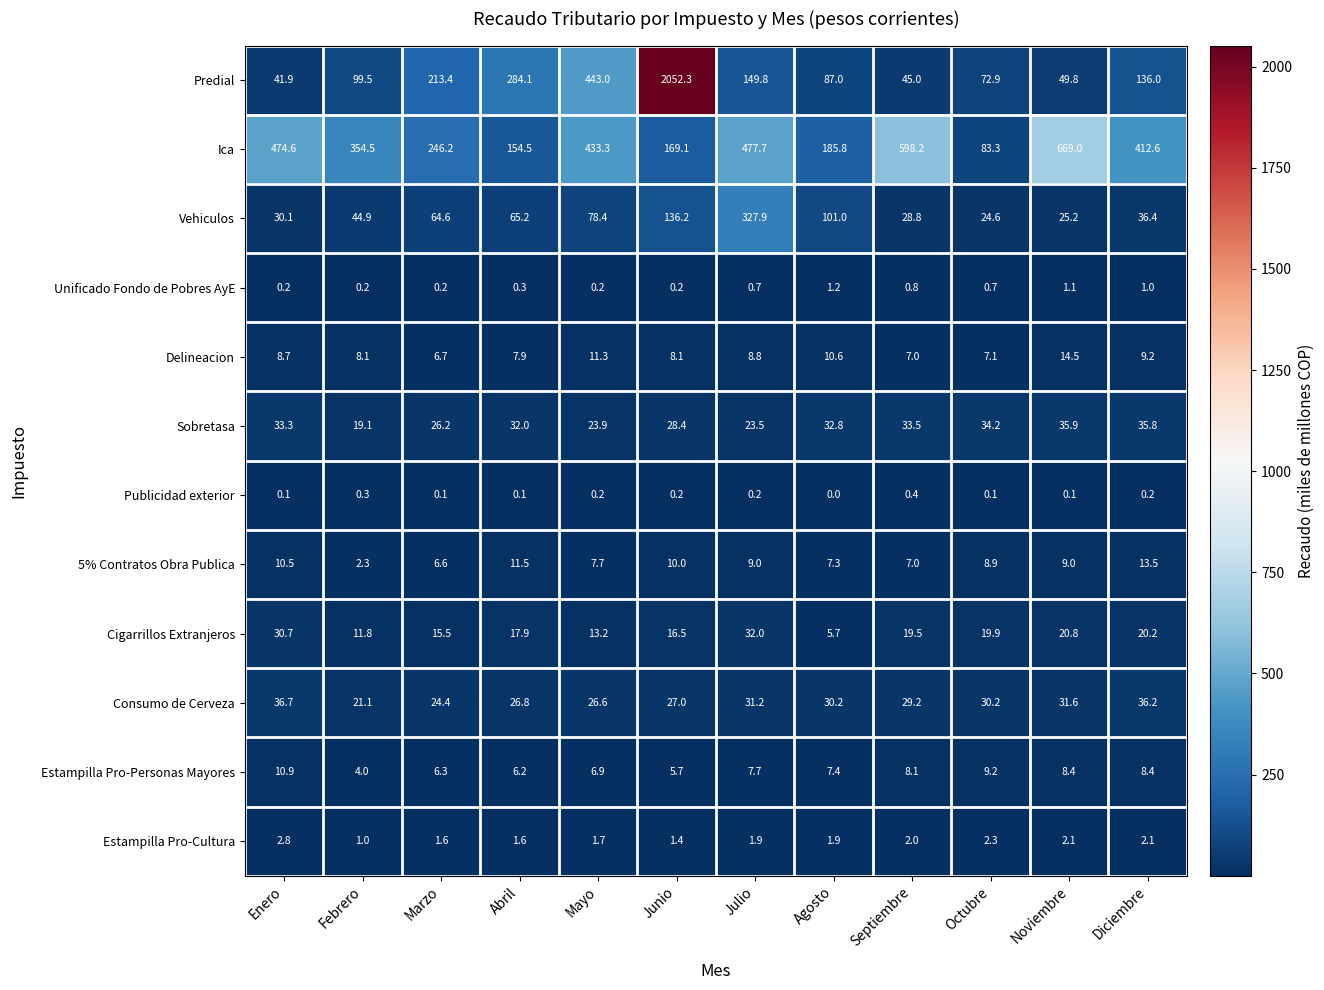

What is the sum of the Ica values at Junio and Enero?

643.7